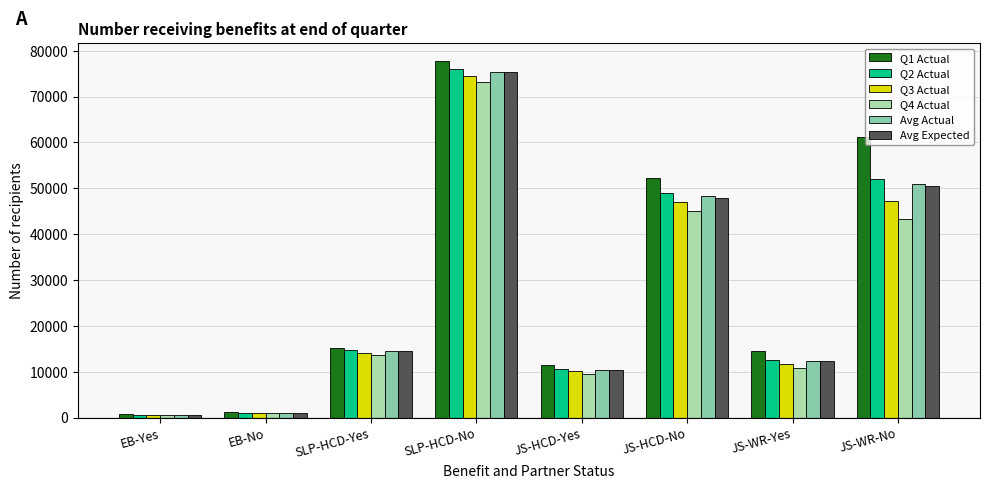

What is the average value of the Avg Expected series?

26540.9